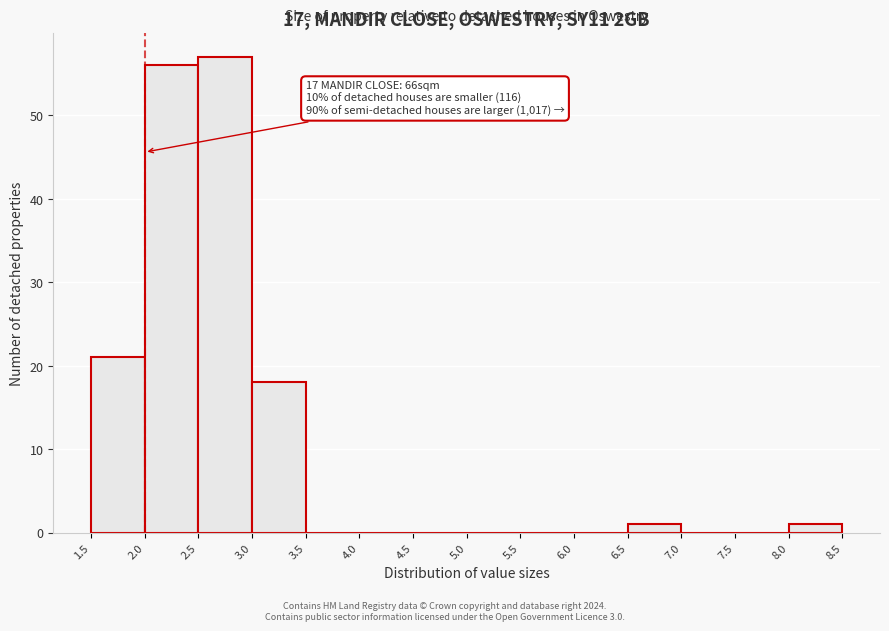

Over which range of the x-axis is the bar tallest?

2.5 to 3.0